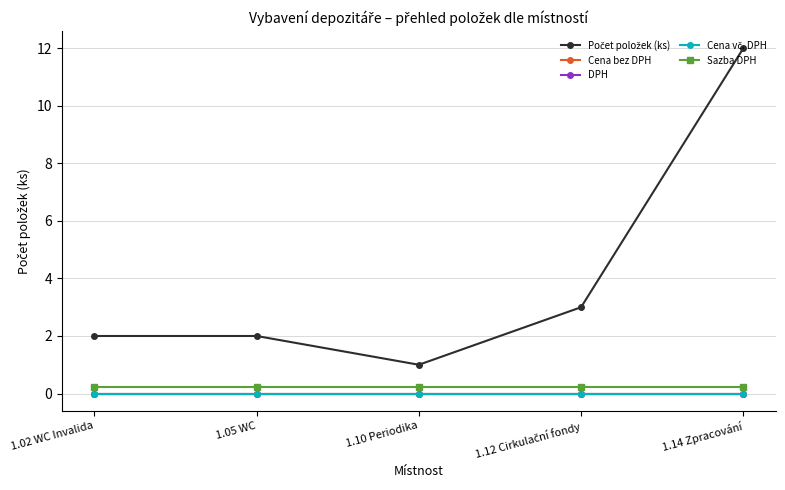

Rank the series by their maximum value, from highest to lowest.

Počet položek (ks), Sazba DPH, Cena bez DPH, DPH, Cena vč. DPH